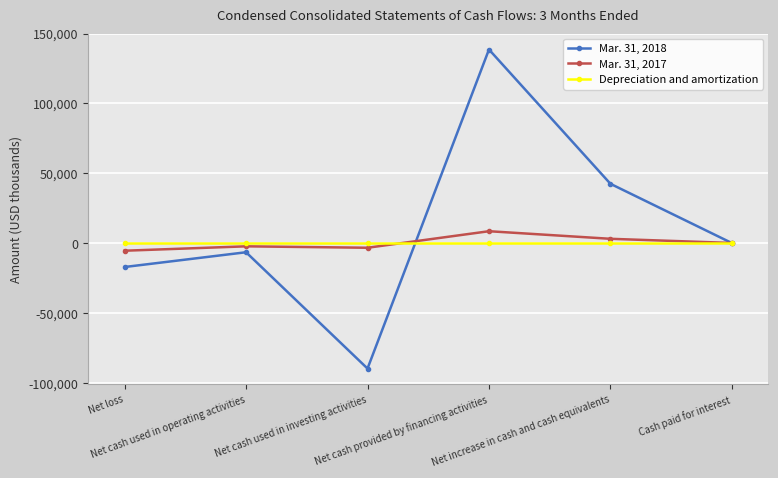

Where is the first local minimum for Mar. 31, 2017?

Net cash used in investing activities